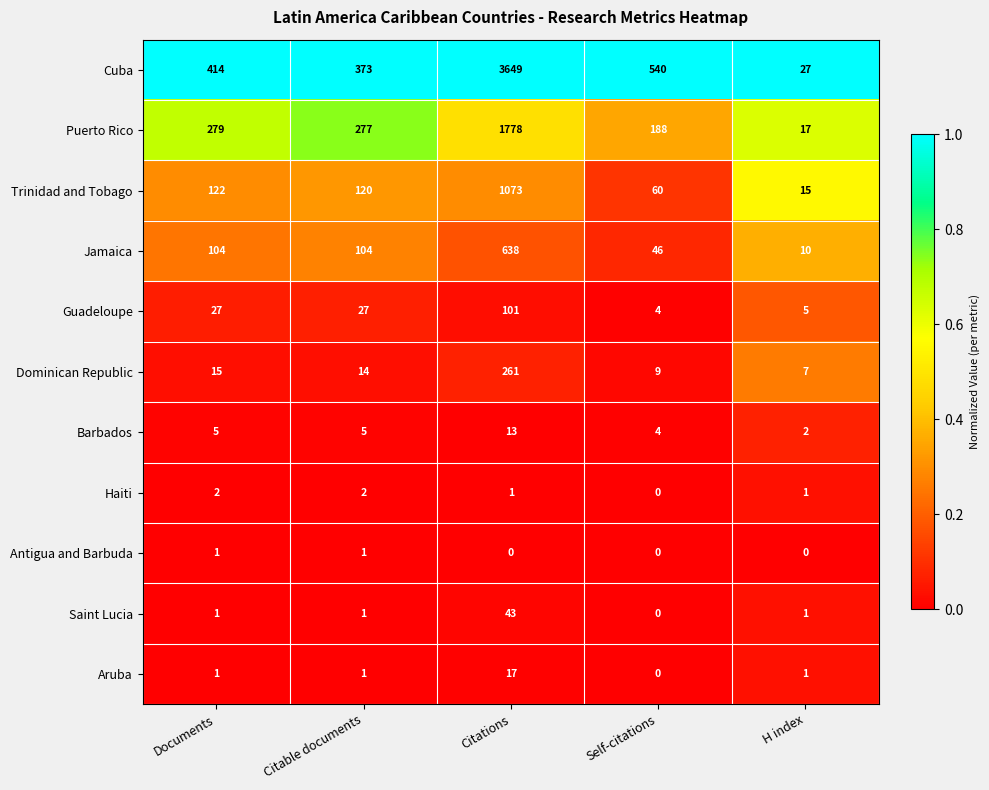

Is it true that Puerto Rico equals 328 at Self-citations?

False